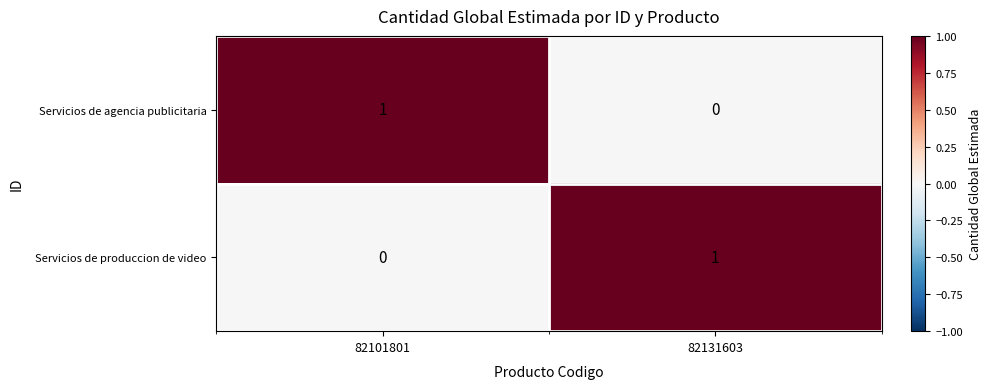

Rank the categories by Servicios de produccion de video value from lowest to highest.

82101801, 82131603